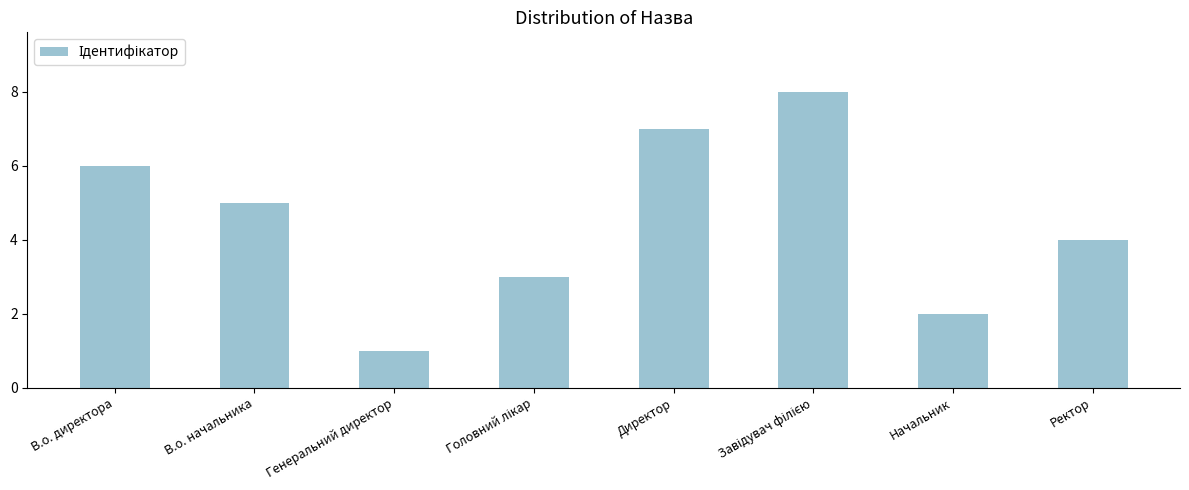

What is the change in value from Генеральний директор to Директор?

+6